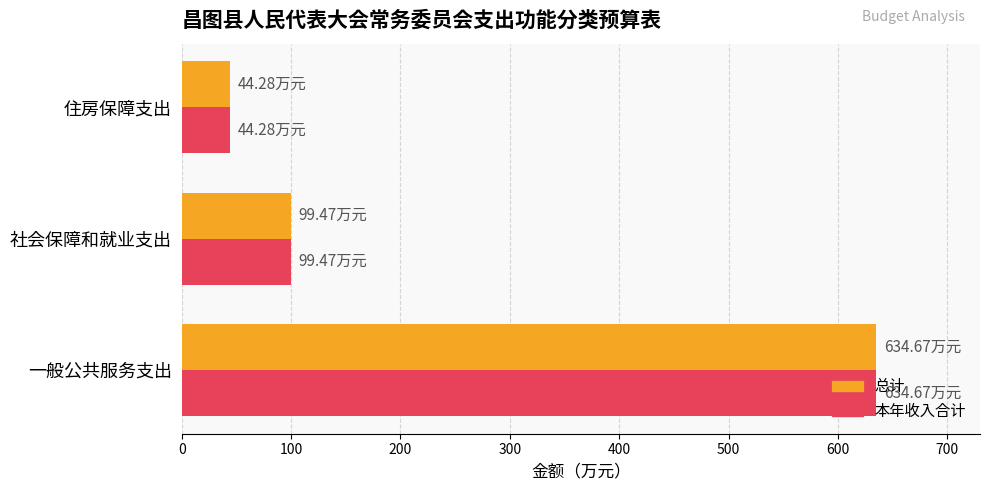

Is the value of 本年收入合计 at 社会保障和就业支出 greater than the value of 总计 at 住房保障支出?

Yes